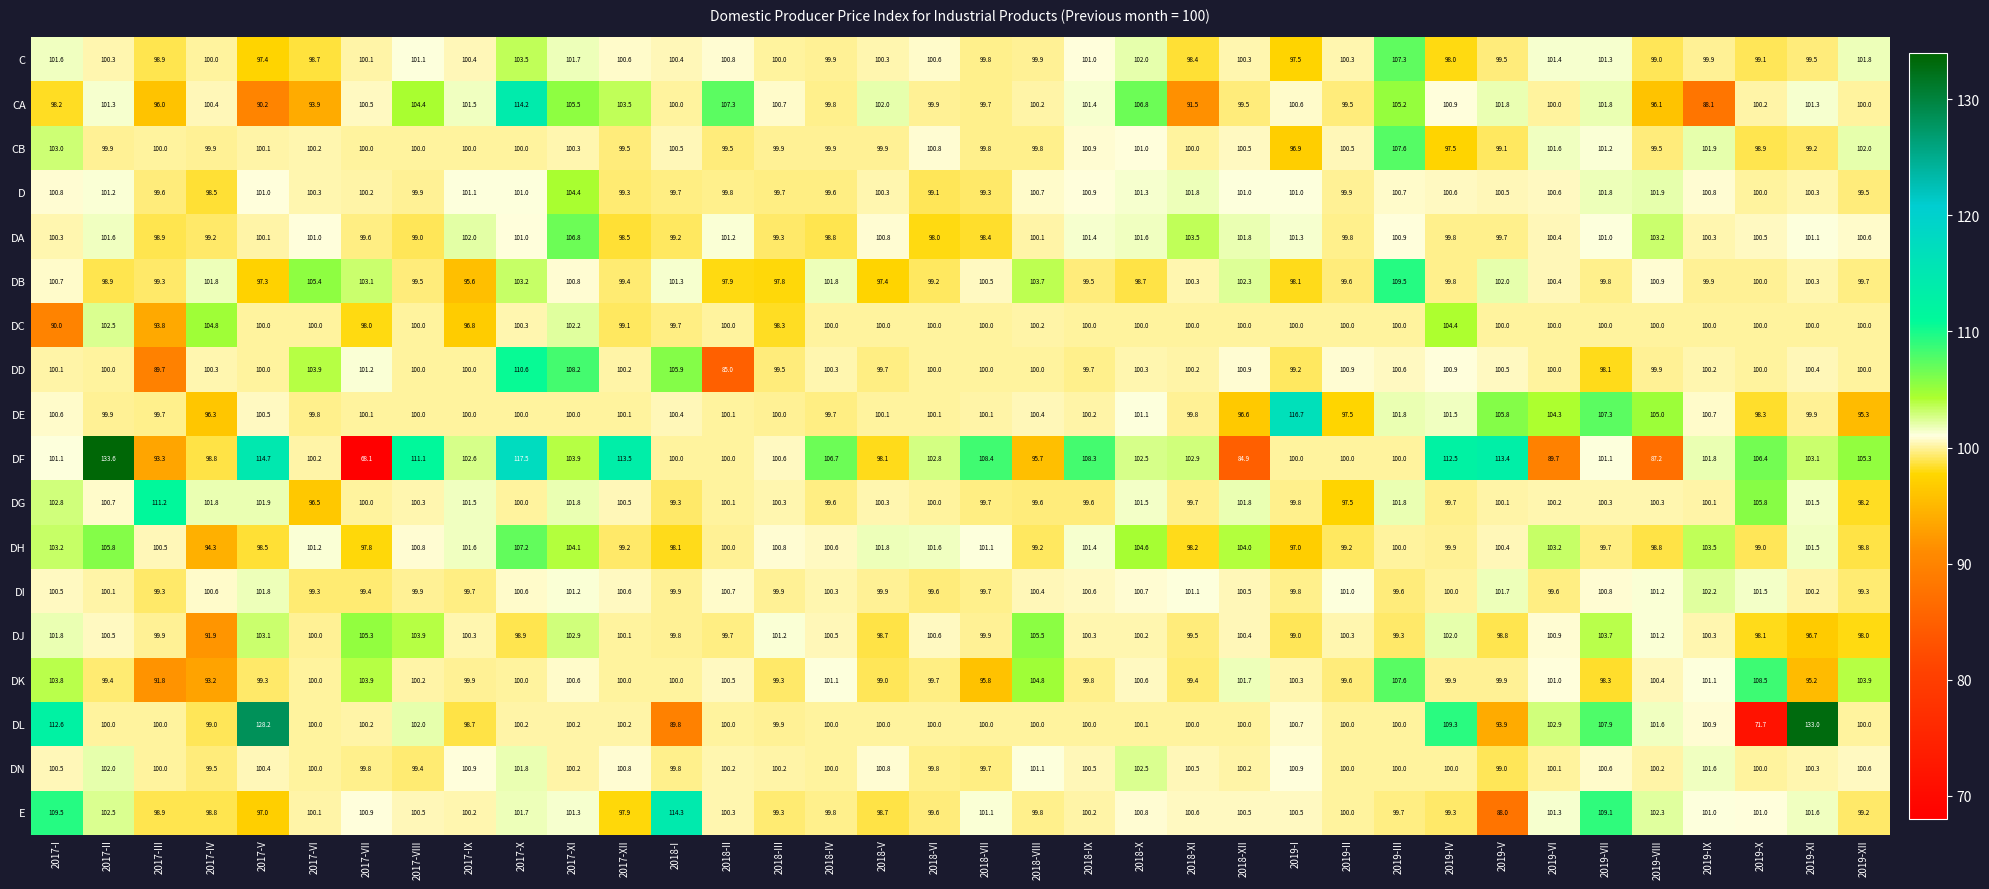

True or false: DF has a value of 28.3 at 2017-VI.

False